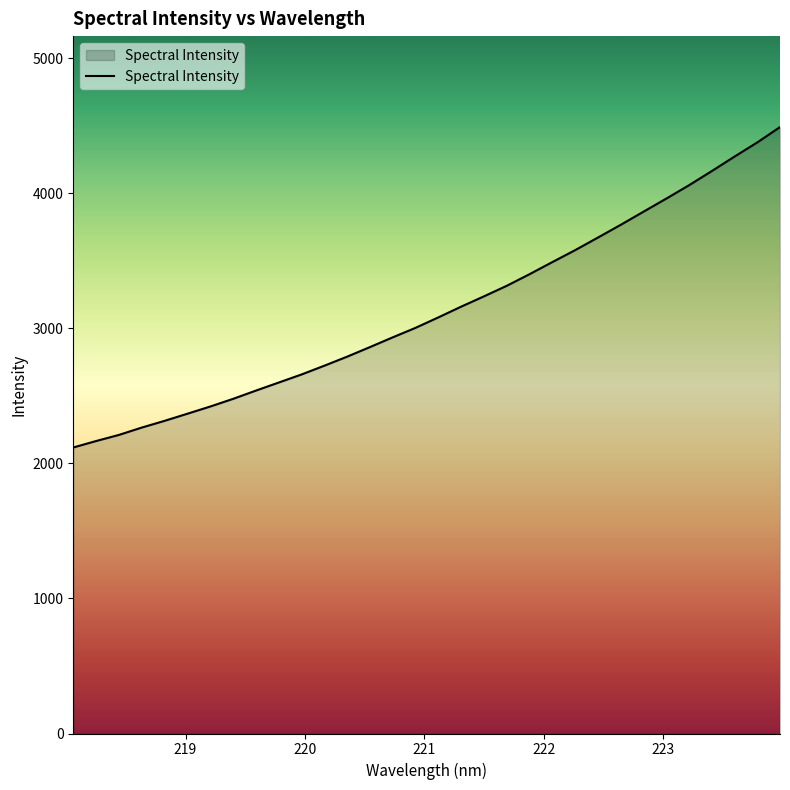

What is the smallest value displayed?

2118.2